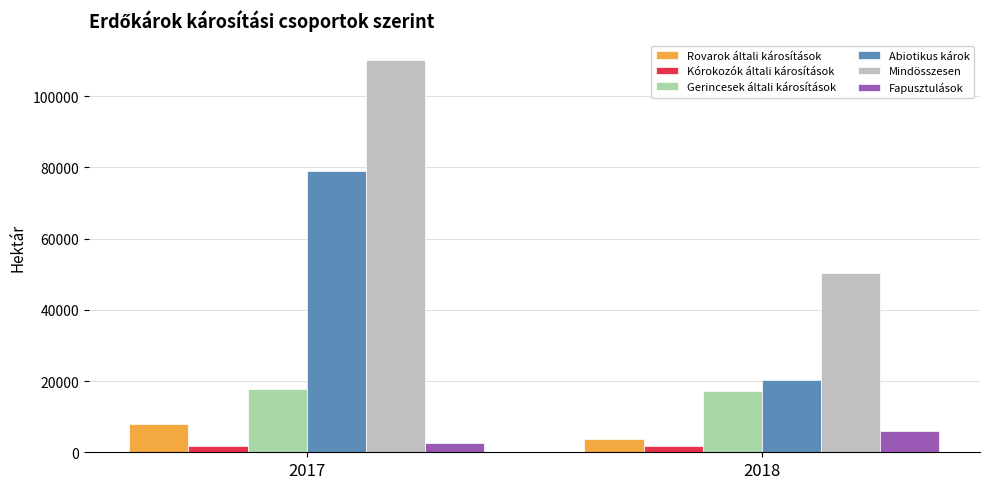

Which category has the highest value in the Fapusztulások series?

2018